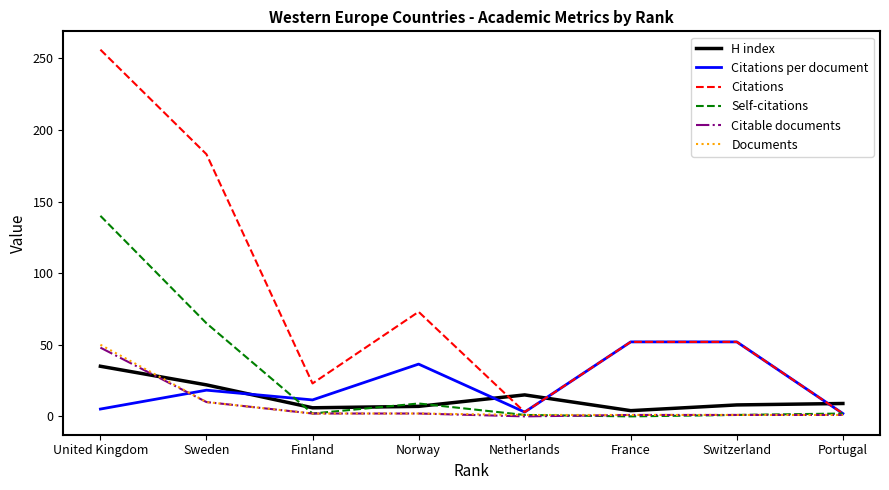

What are all the series names shown in the legend?

H index, Citations per document, Citations, Self-citations, Citable documents, Documents